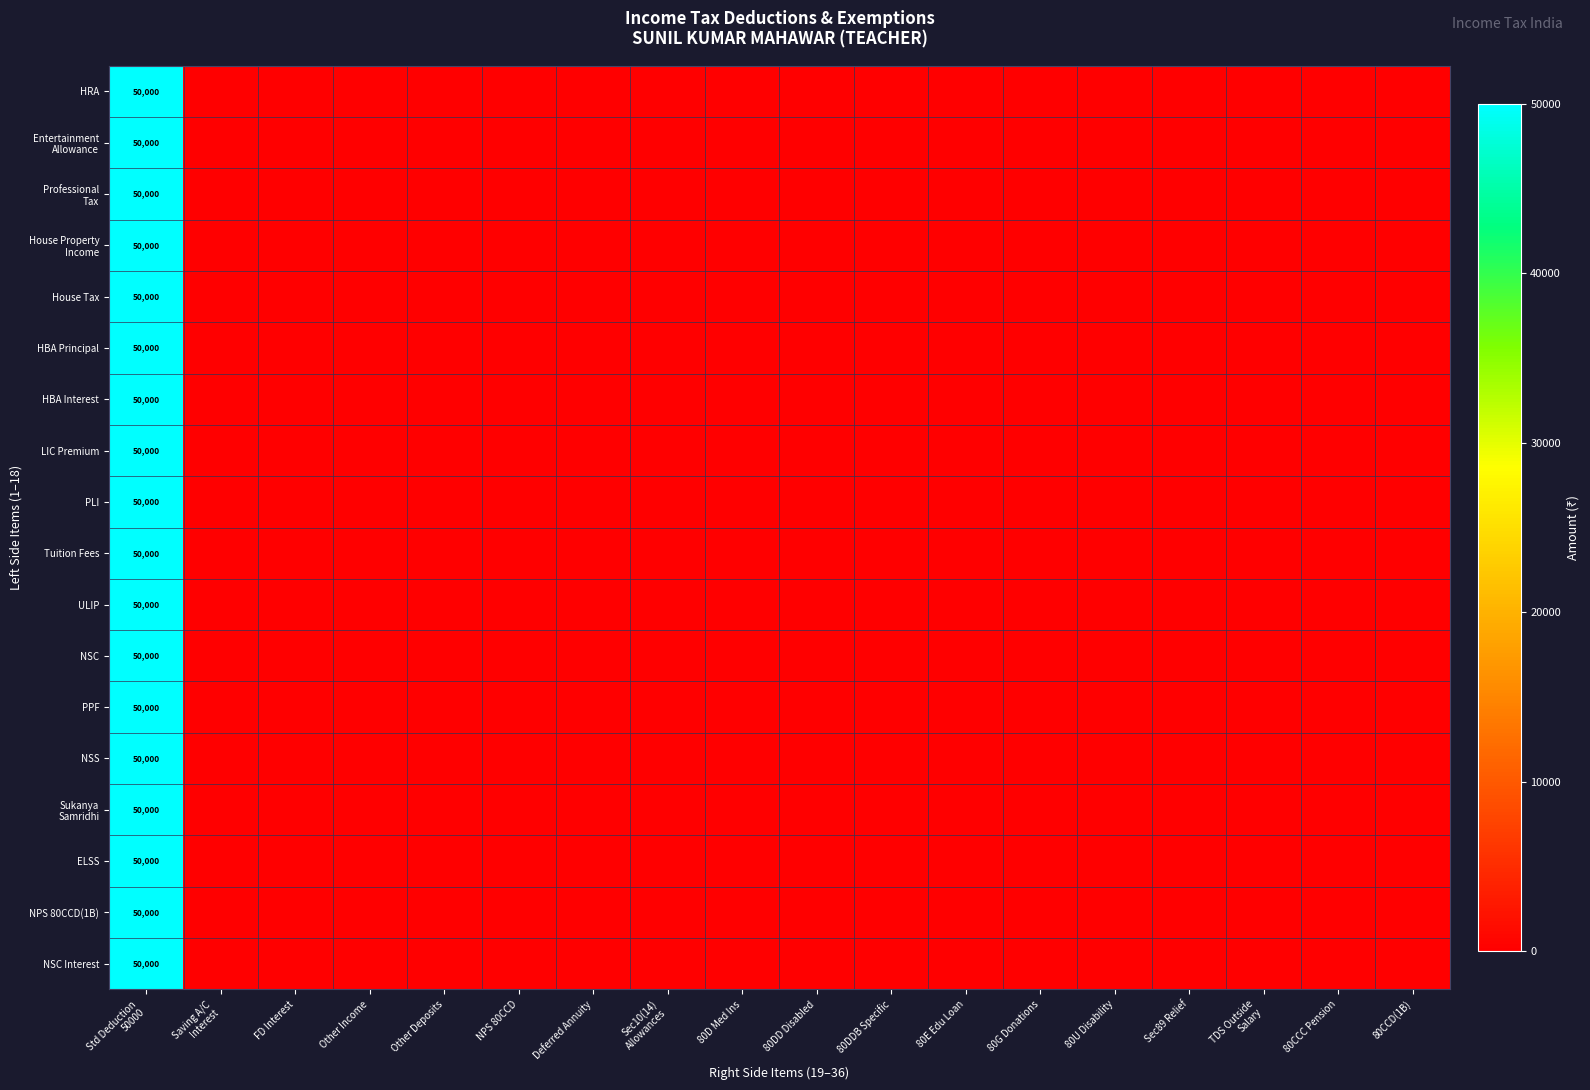

How many data points in NSC are above 0?

1